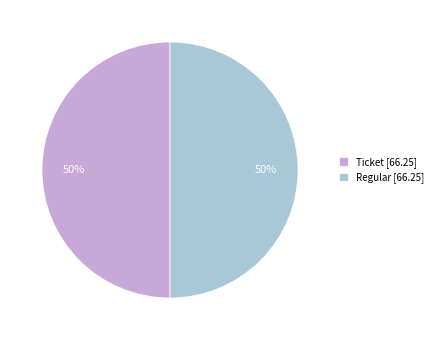

What is the ratio of the value at Regular [66.25] to the value at Ticket [66.25]?

1.0